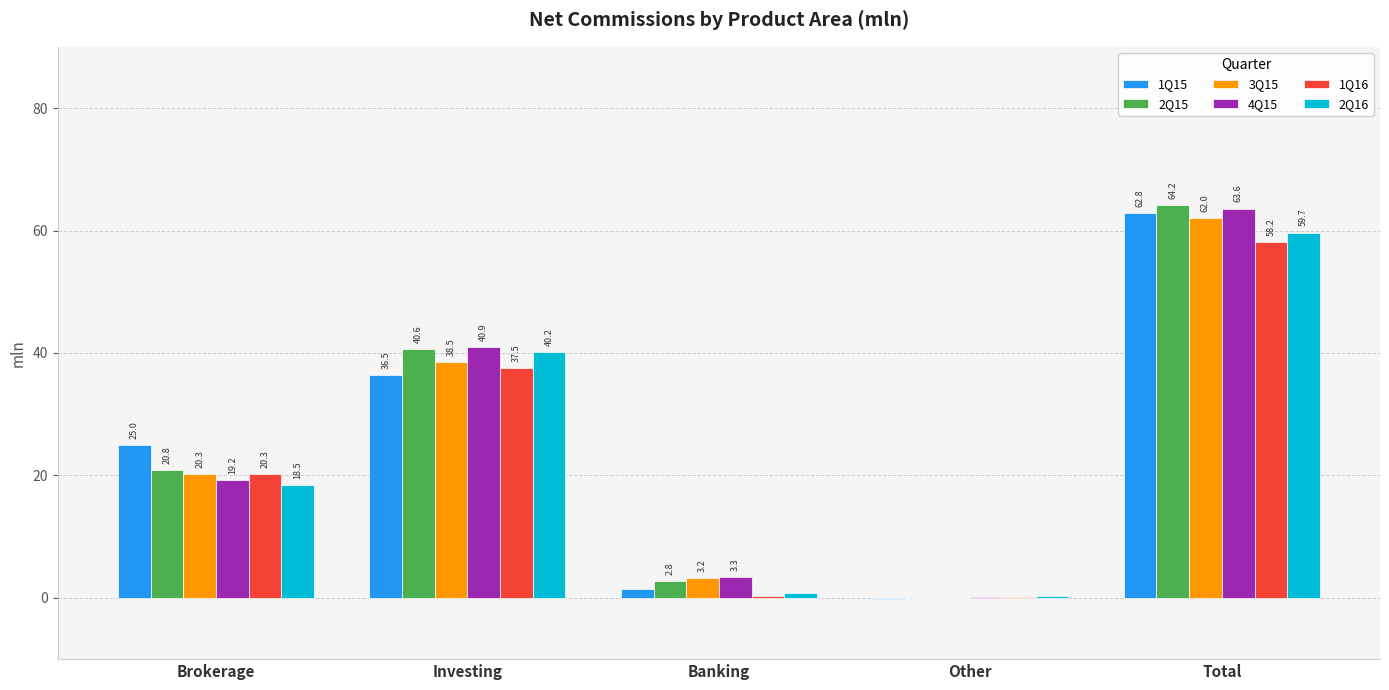

What is the sum of the 1Q16 values at Investing and Banking?

37.8